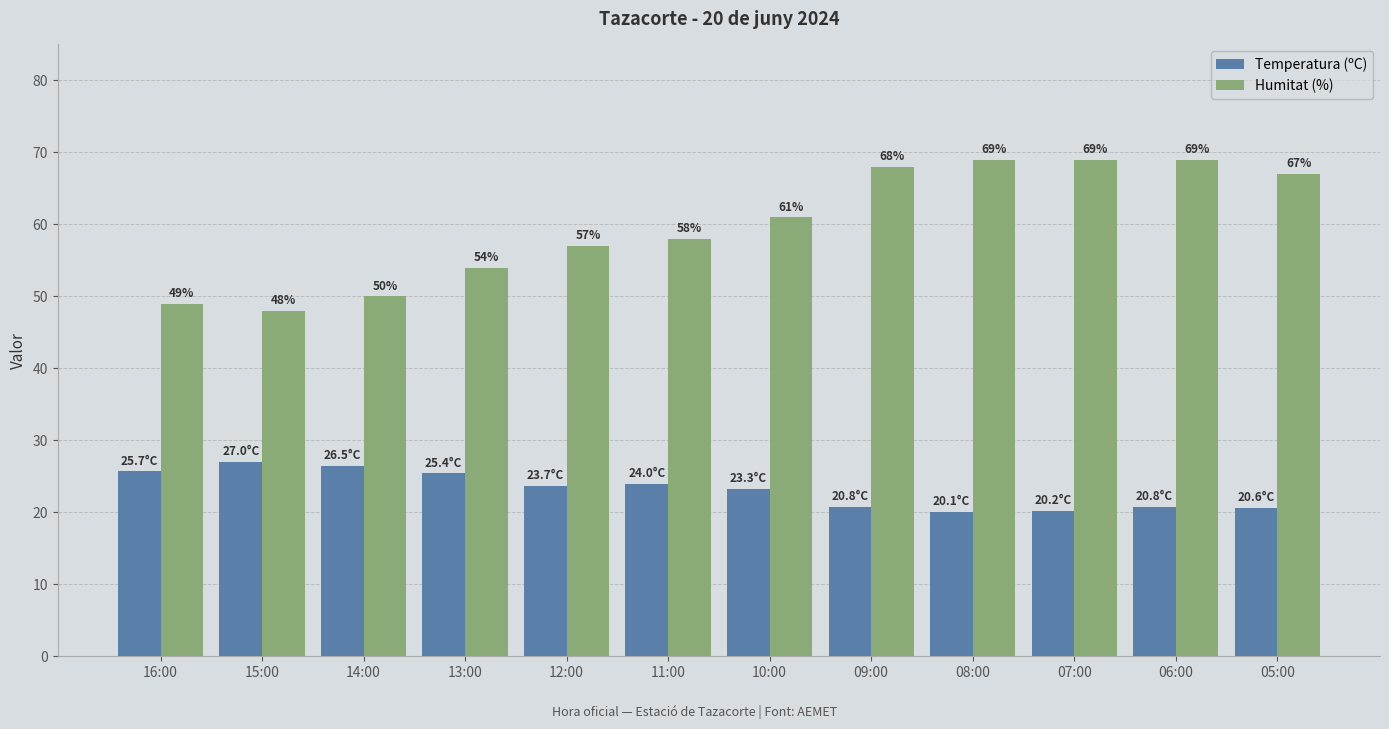

Are the bars grouped side by side (vs. stacked)?

Yes